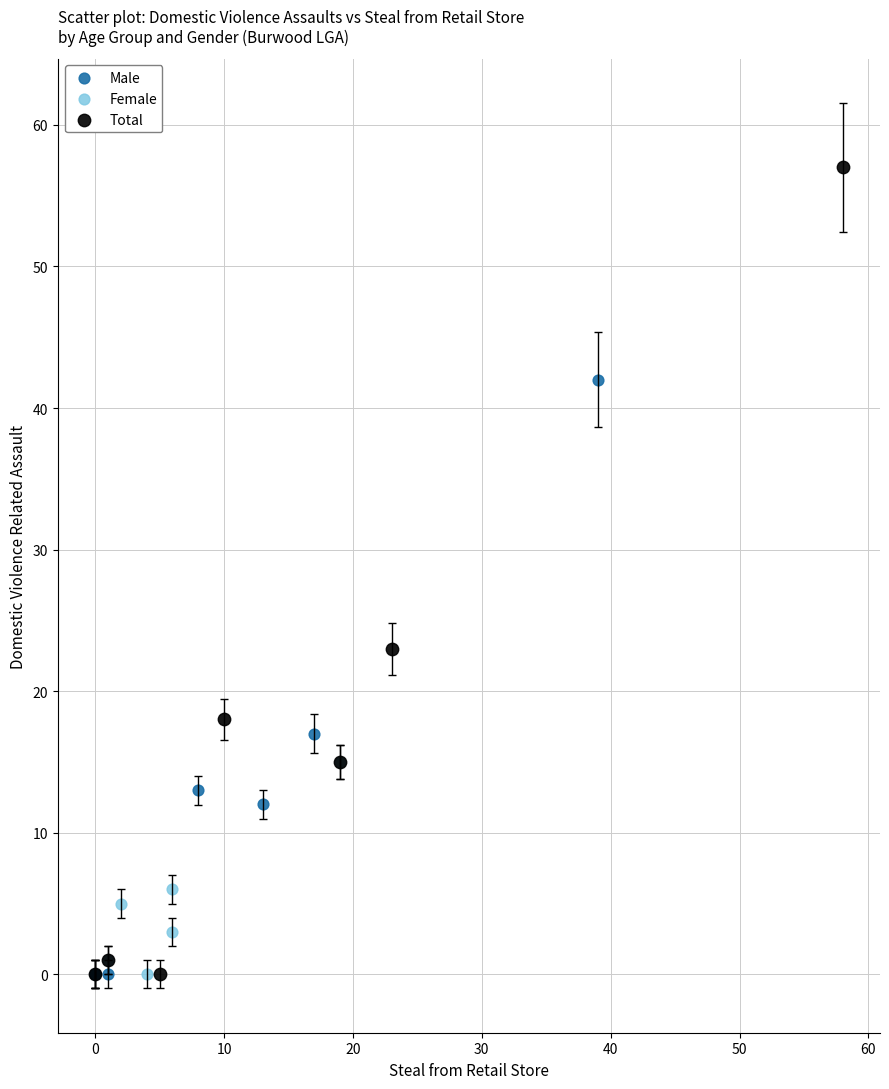

Which series contains the highest Y value?

Total